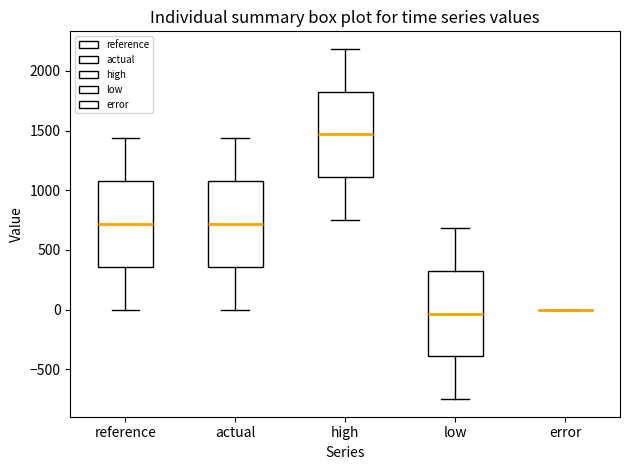

Reading left to right, read every box against the y-axis: the position of its median line, the range the box covers, and the ends of its whiskers. The values are not printed on the chart, so give them approximately, as read against the axis.

reference: median 700, box 350 to 1100, whiskers 0 to 1450
actual: median 700, box 350 to 1100, whiskers 0 to 1450
high: median 1450, box 1100 to 1850, whiskers 750 to 2200
low: median -50, box -400 to 300, whiskers -750 to 700
error: box collapsed to a line at 0, whiskers 0 to 0